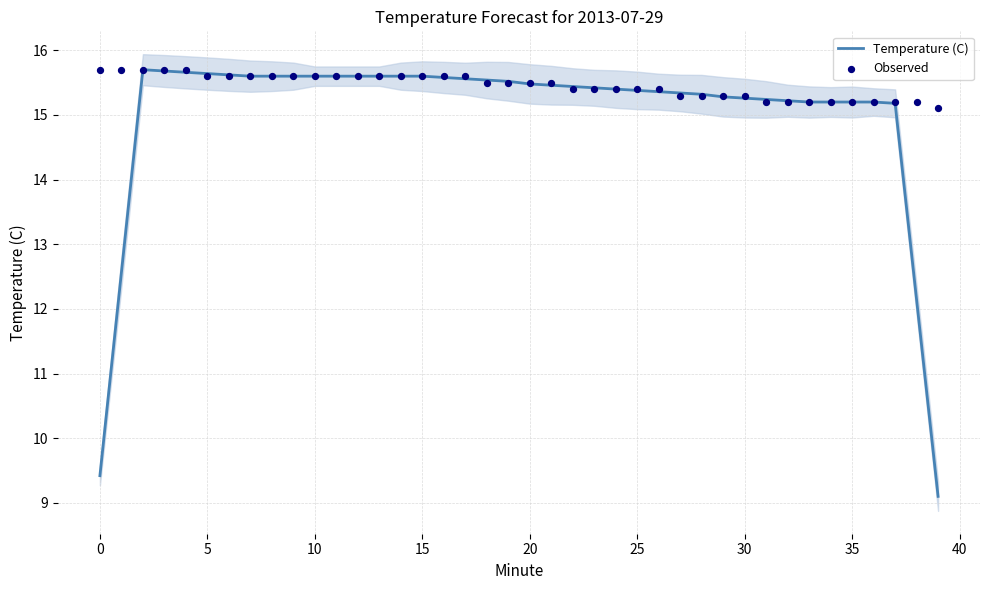

Which series contains the highest Y value?

Temperature (C)